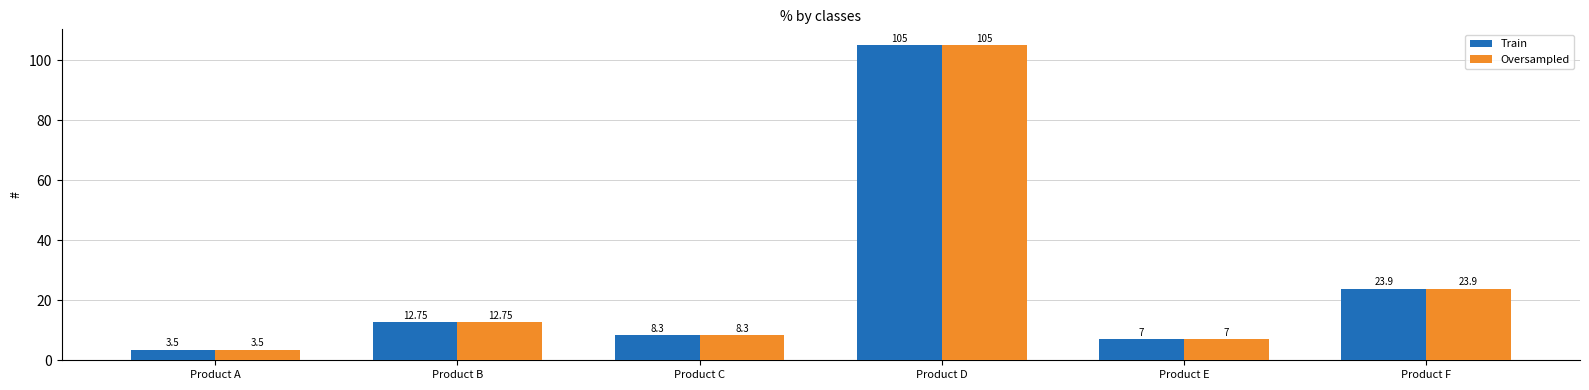

What is the difference between the maximum and minimum values in the Oversampled series?

101.5